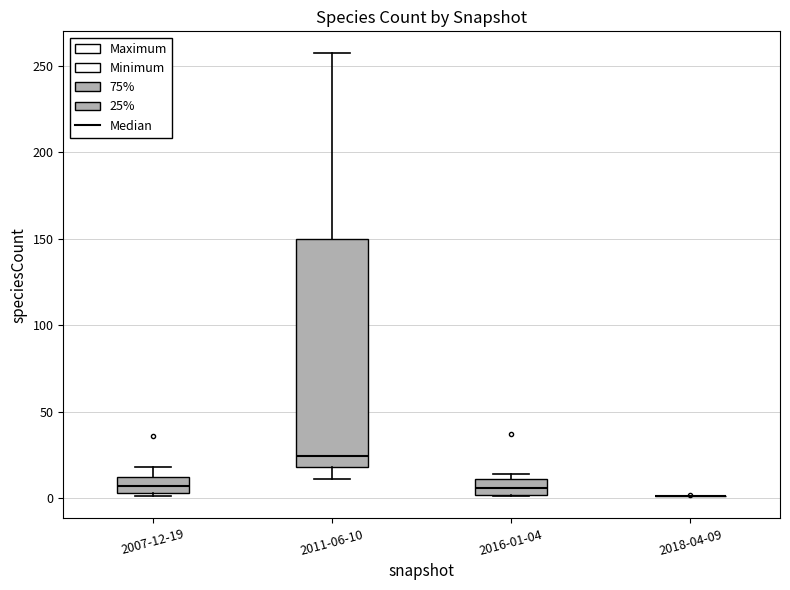

Reading left to right, read every box against the y-axis: the position of its median line, the range the box covers, and the ends of its whiskers. The values are not printed on the chart, so give them approximately, as read against the axis.

2007-12-19: median 5 (inside the box), box 5 to 10, whiskers 0 to 20
2011-06-10: median 25, box 20 to 150, whiskers 10 to 255
2016-01-04: median 5, box 0 to 10, whiskers 0 to 15
2018-04-09: box collapsed to a line at 0, whiskers 0 to 0